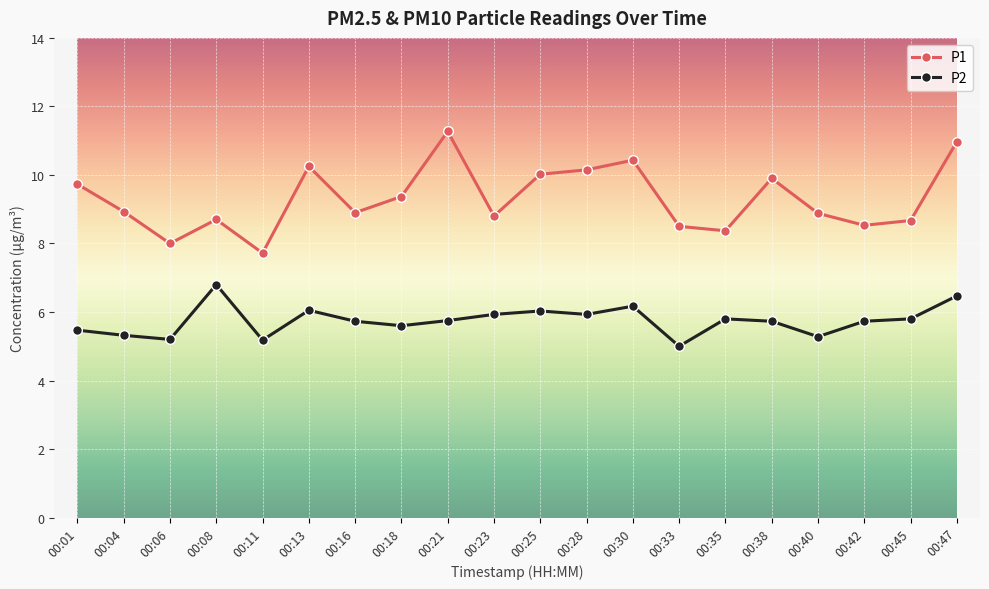

Which series changed the most between 00:06 and 00:40?

P1